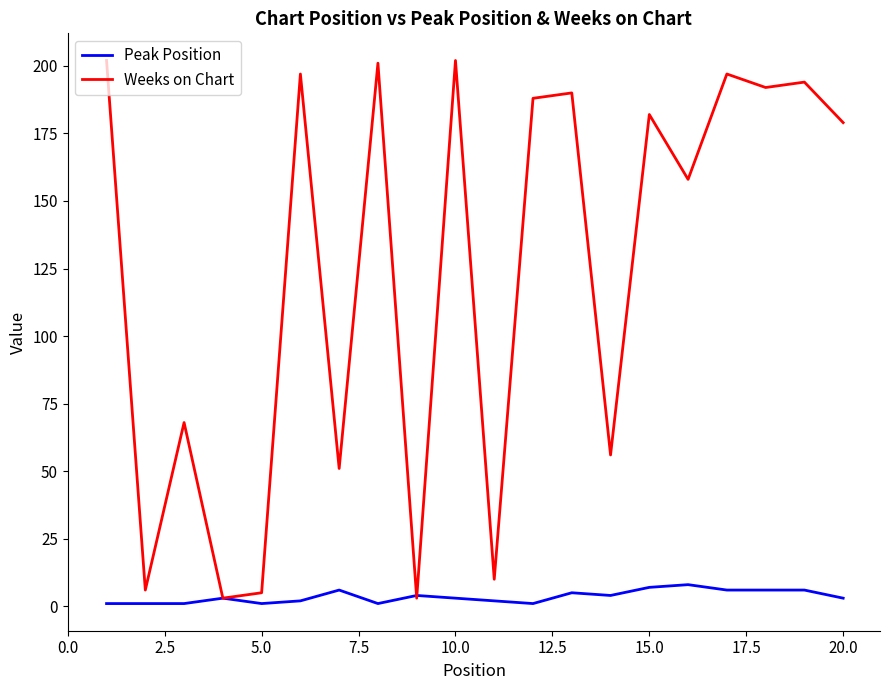

What is the maximum value shown in the chart?

202